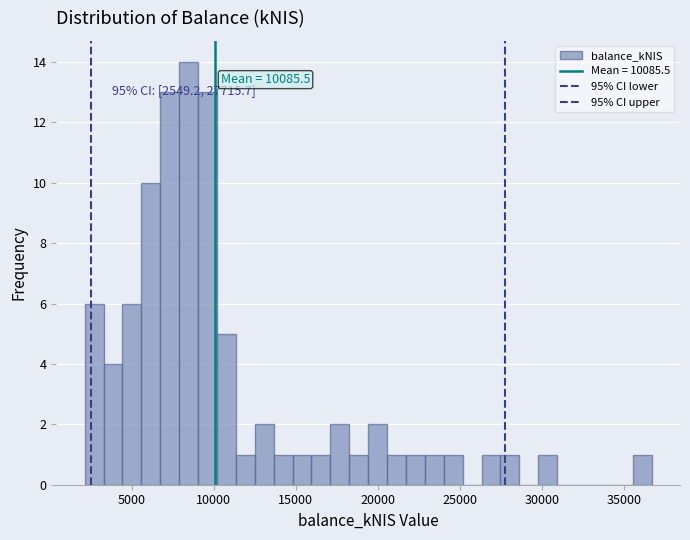

Read against the x-axis, roughly where is the centre of the tallest bar?

8500